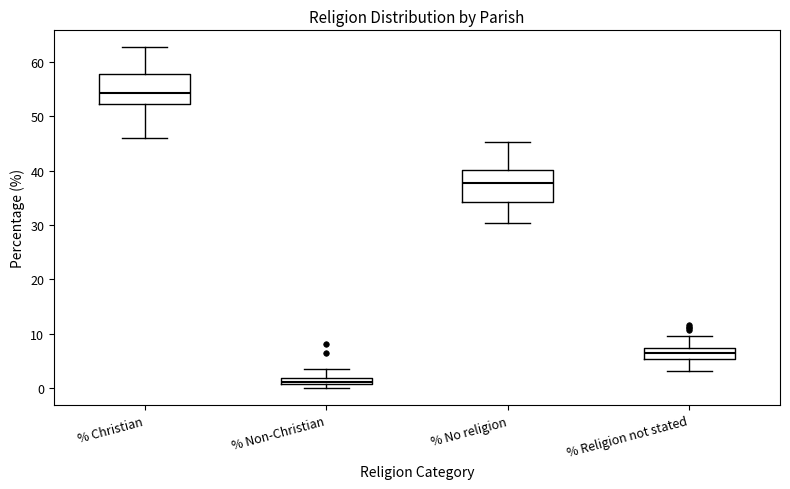

Which box has the highest median line?

% Christian